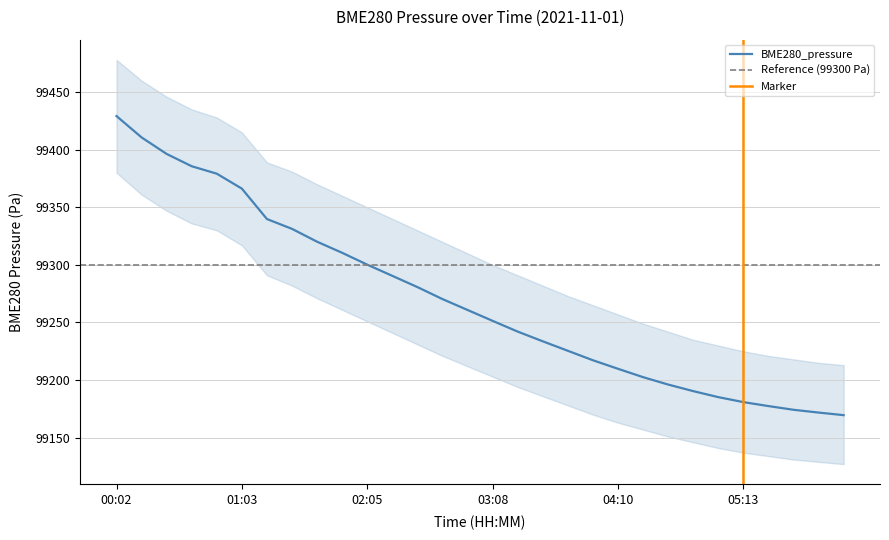

Does the chart display data point markers on the line(s)?

No